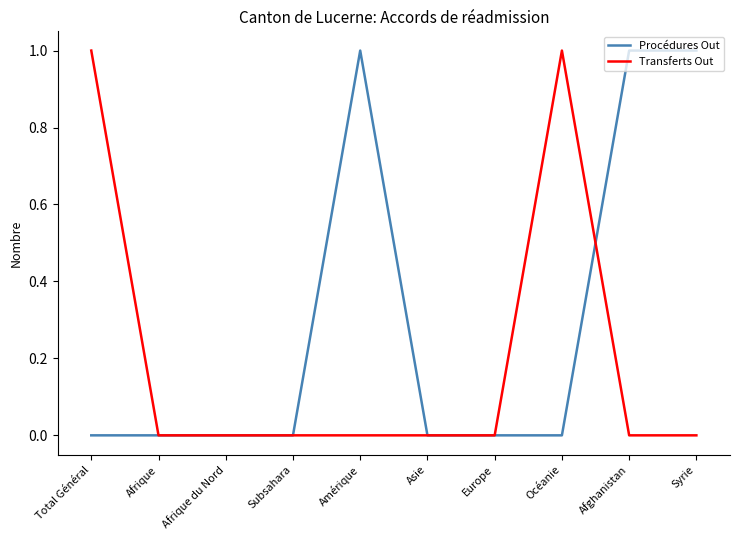

Between Amérique and Europe, which series saw the biggest shift?

Procédures Out